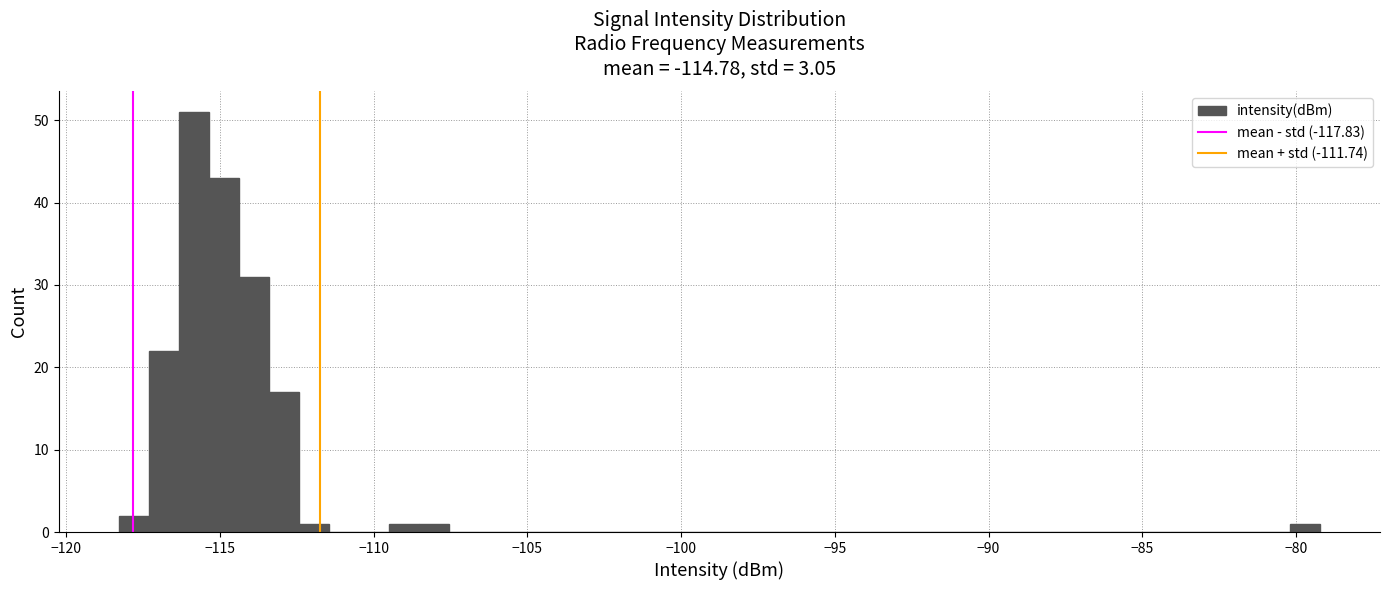

Read against the x-axis, roughly where is the centre of the tallest bar?

-116.0